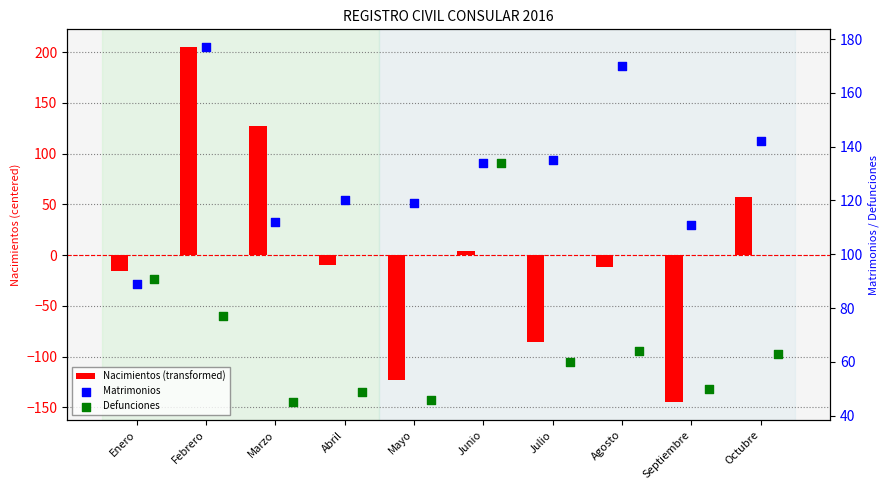

What is the total value across all series at Agosto?

221.9